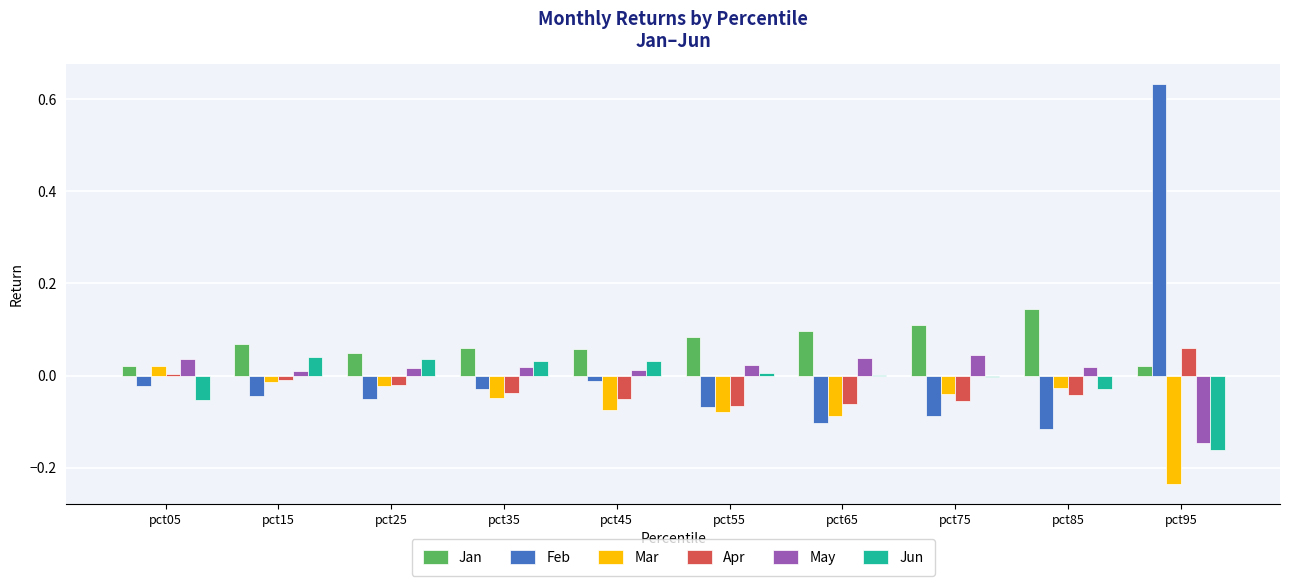

Which series has the largest total across all categories?

Jan